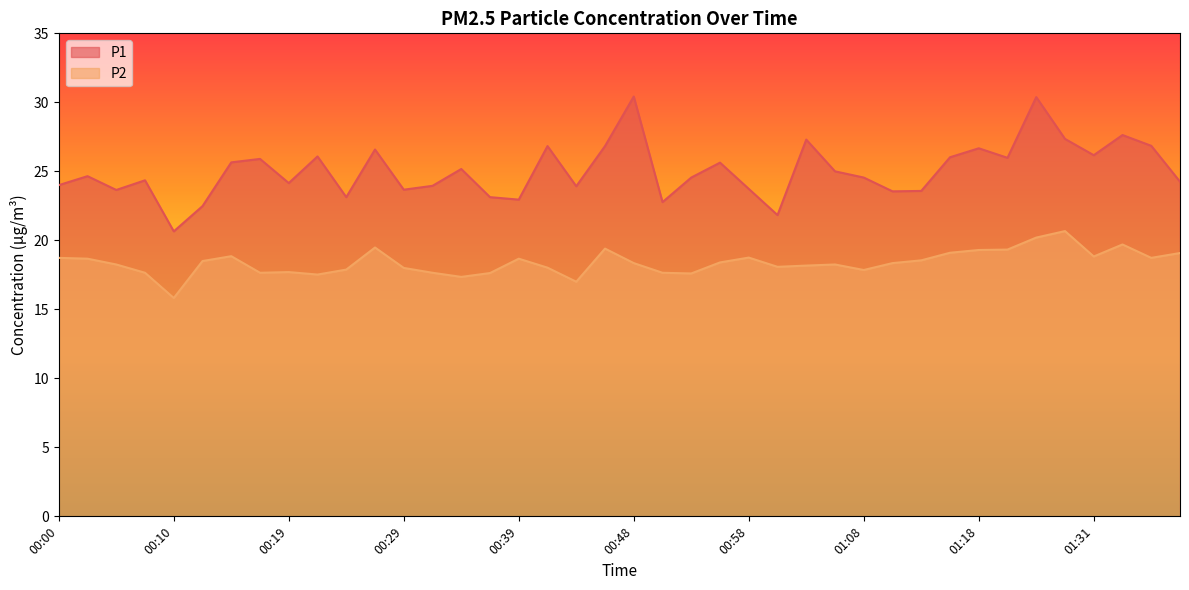

The P2 series shows 12.2 at 01:01. True or false?

False